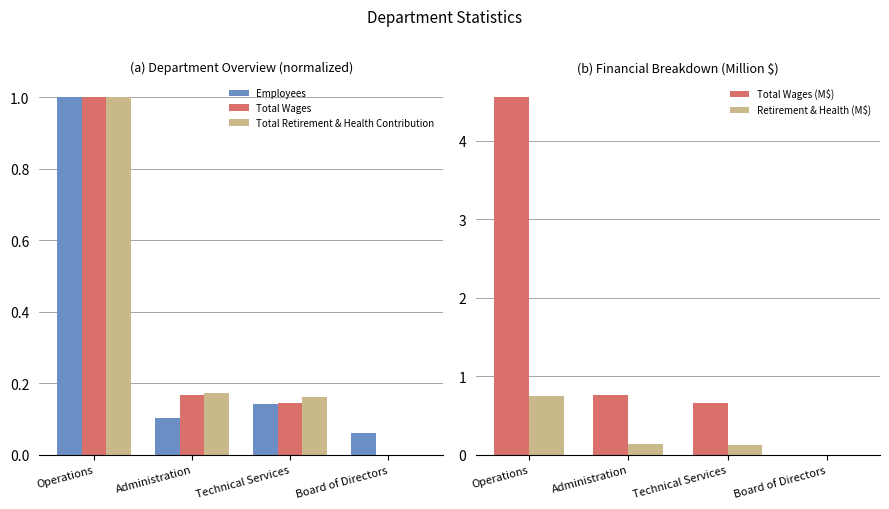

At which label is Employees closest to 0?

Board of Directors